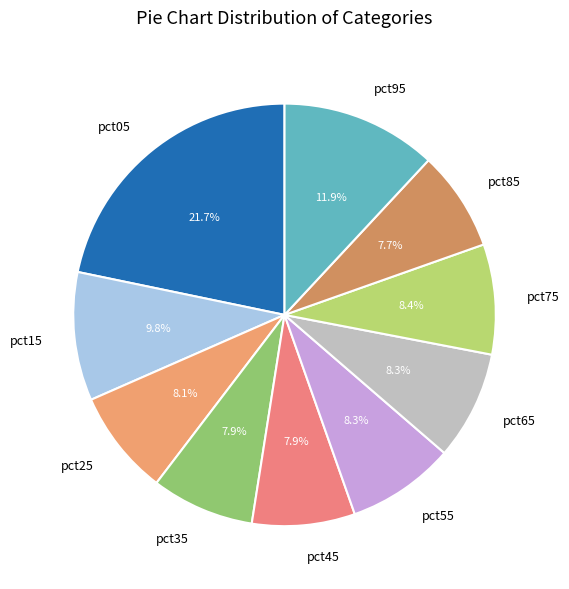

Which slice is the largest?

pct05